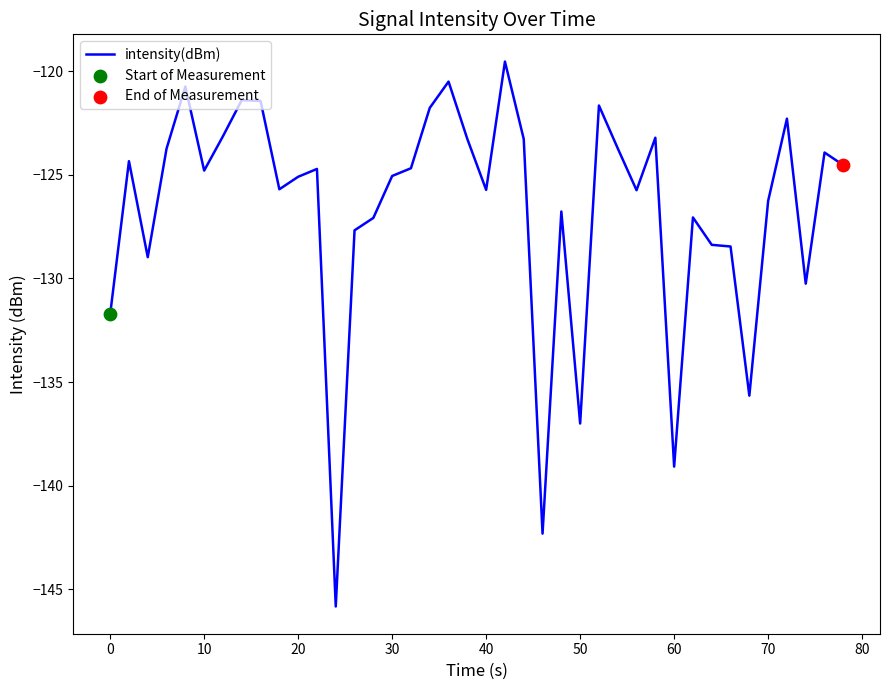

What is the difference between the maximum and minimum values?

26.3